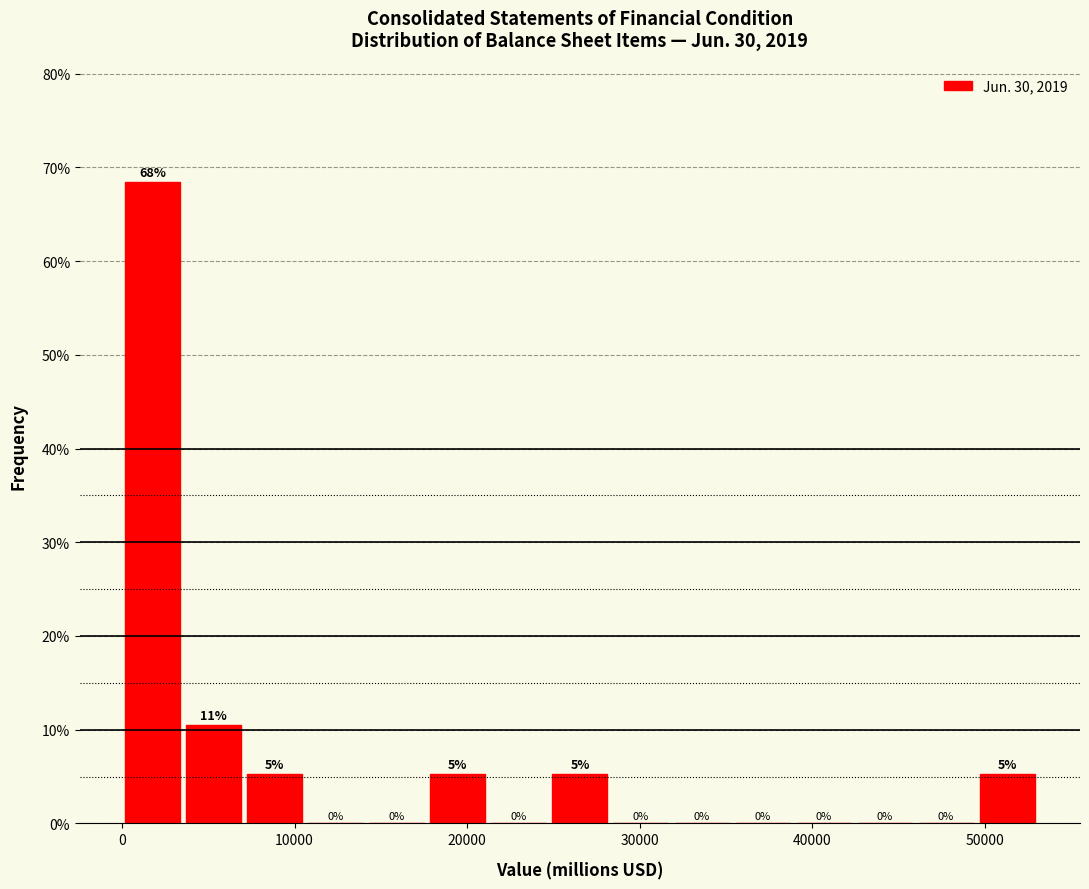

Around what value on the x-axis is the tallest bar? Give the approximate position of its centre, as read against the axis.

2000